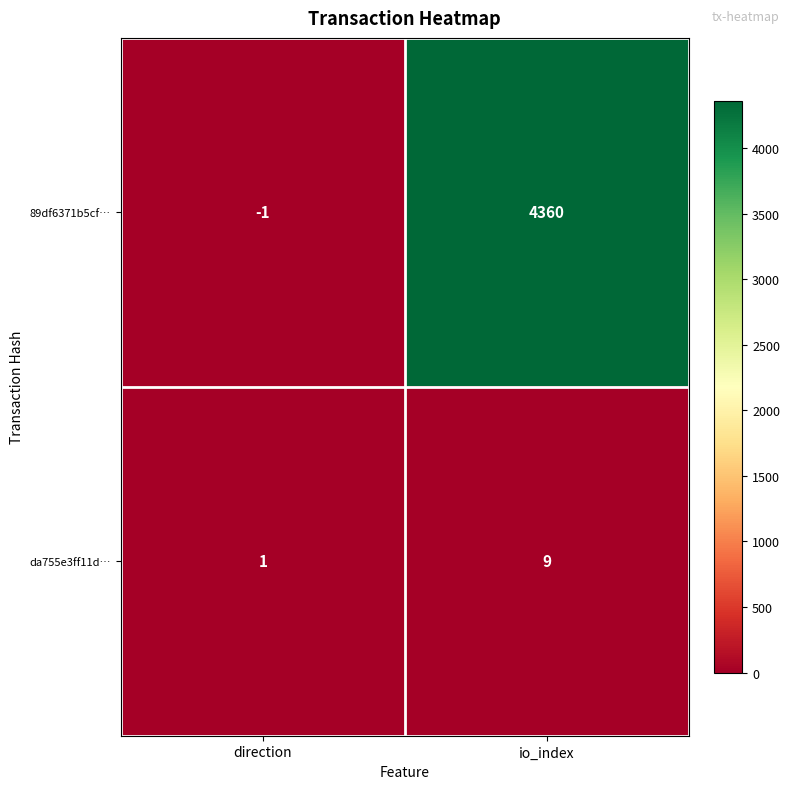

At which category is the sum across all series the highest?

io_index